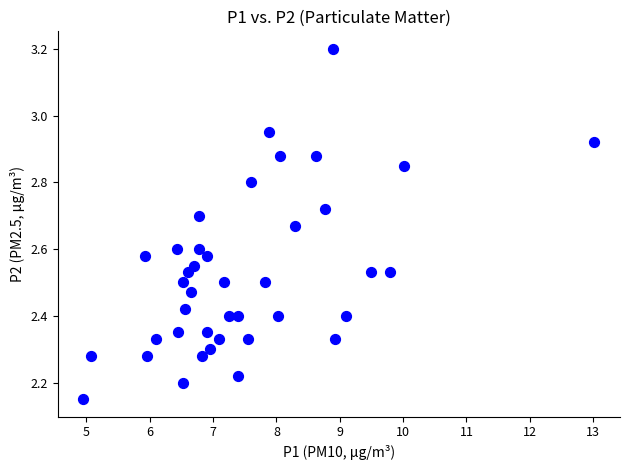

What is the range of X values (max minus min)?

8.1